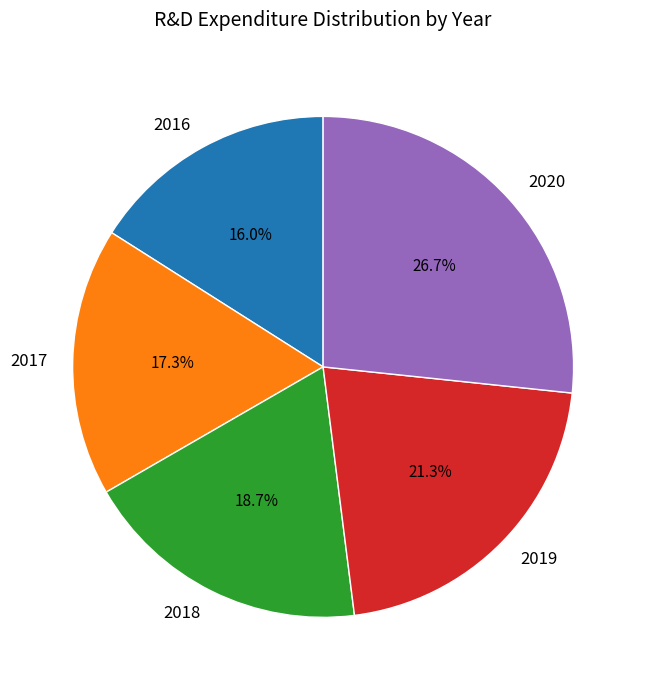

Which has a higher value, 2017 or 2018?

2018